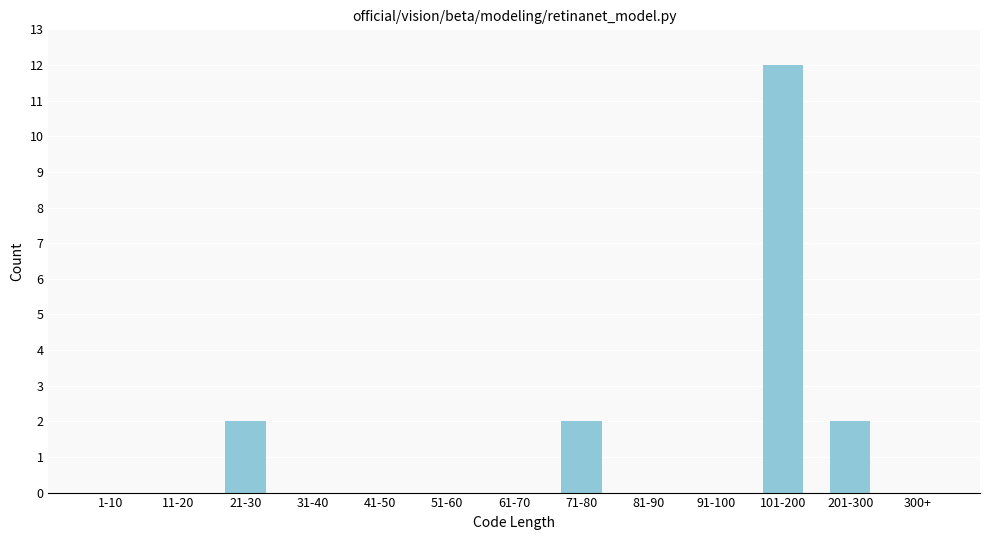

Reading right to left, transcribe all the data shown in this chart.

300+=0	201-300=2	101-200=12	91-100=0	81-90=0	71-80=2	61-70=0	51-60=0	41-50=0	31-40=0	21-30=2	11-20=0	1-10=0